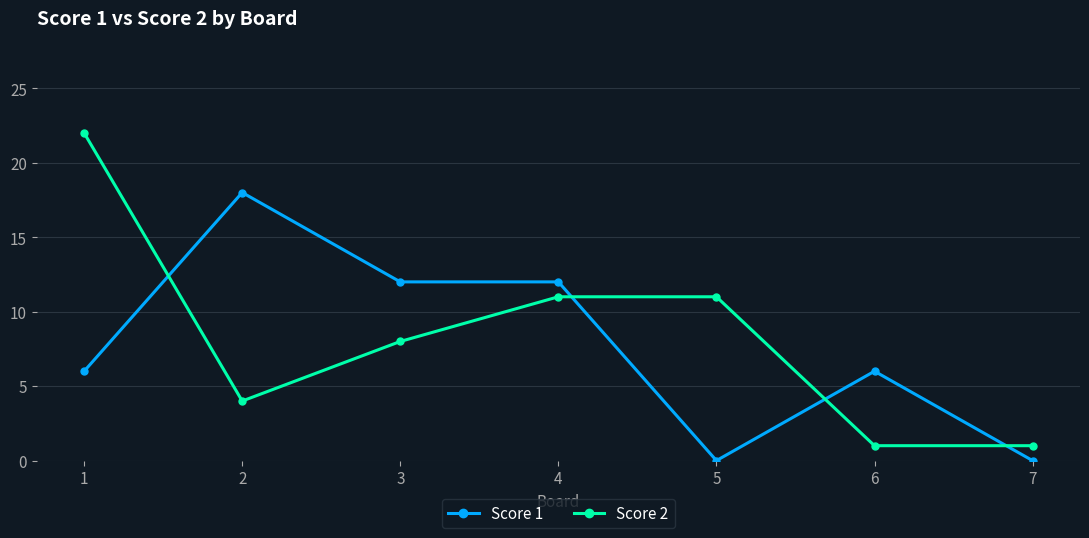

Count the number of categories in the chart.

7